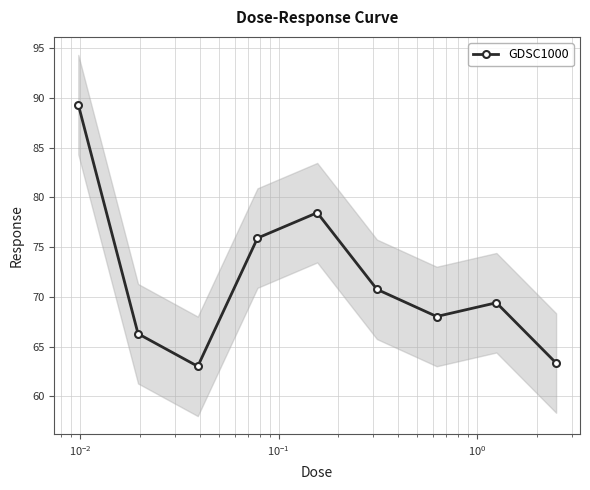

Reading left to right, what are all the values shown in this chart?

89.3	66.3	63.0	75.9	78.5	70.8	68.0	69.4	63.4